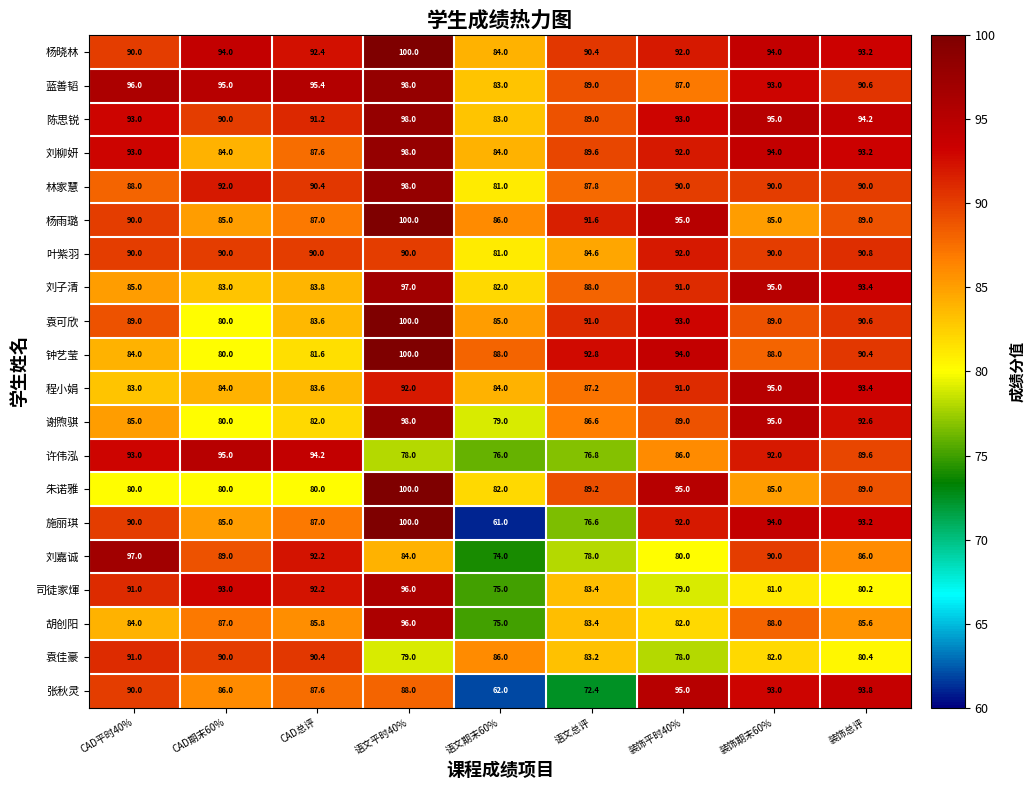

What is the average value of the 刘嘉诚 series?

85.6